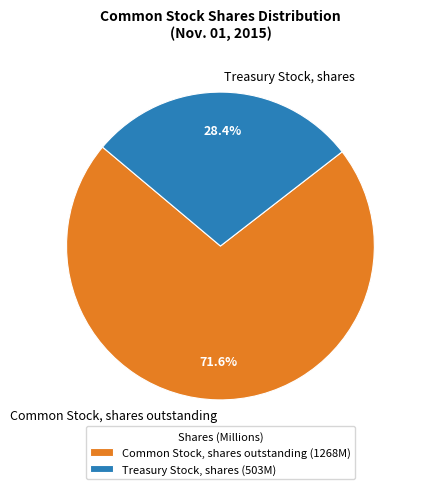

Approximately how many times larger is the value at Common Stock, shares outstanding compared to Treasury Stock, shares?

2.5